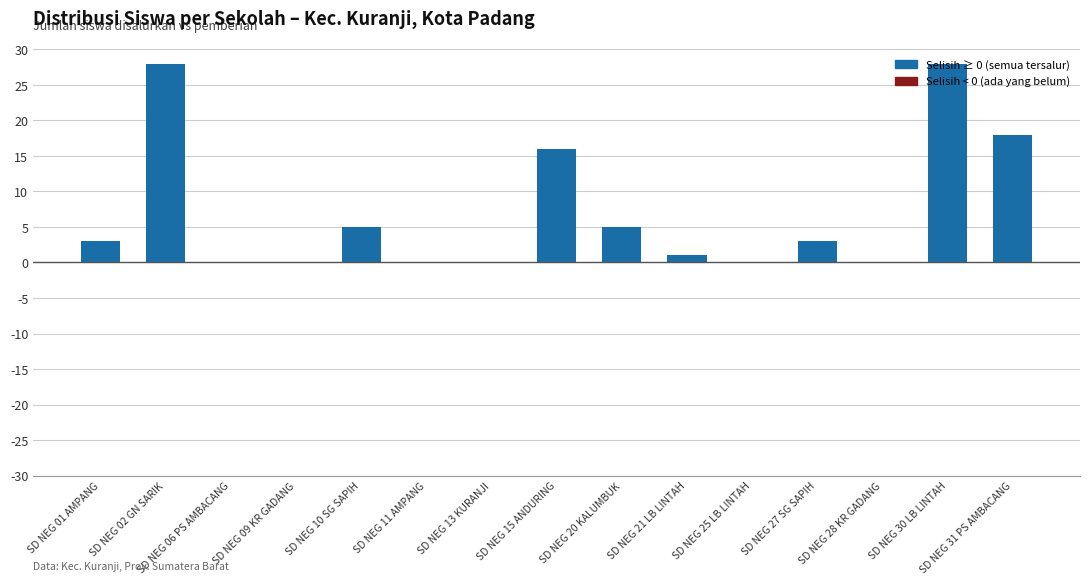

At which label is the value closest to 14?

SD NEG 15 ANDURING